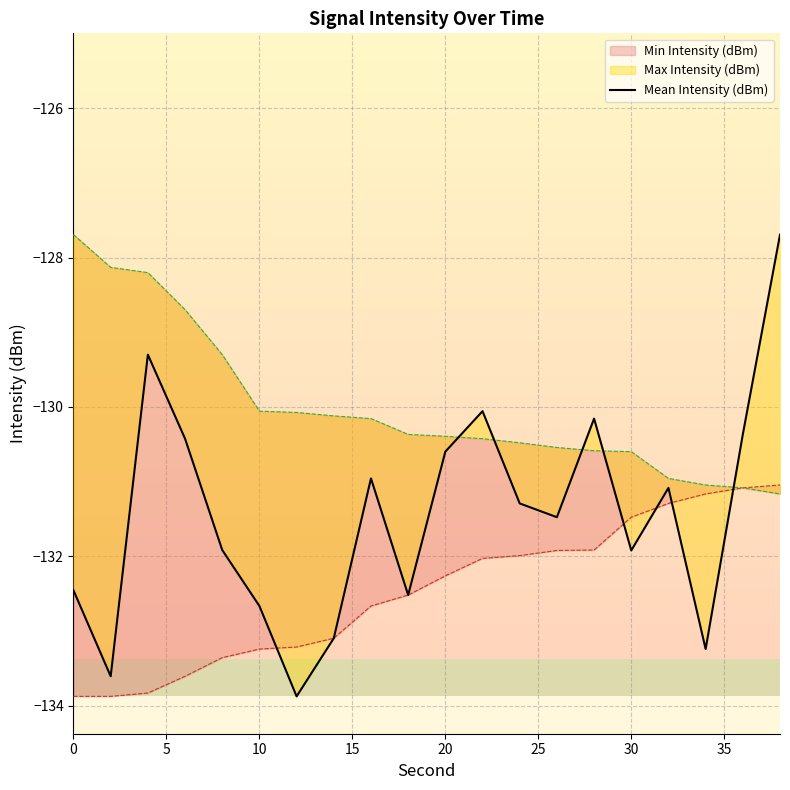

How many interior local peaks (higher than both neighbors) does the data have?

5